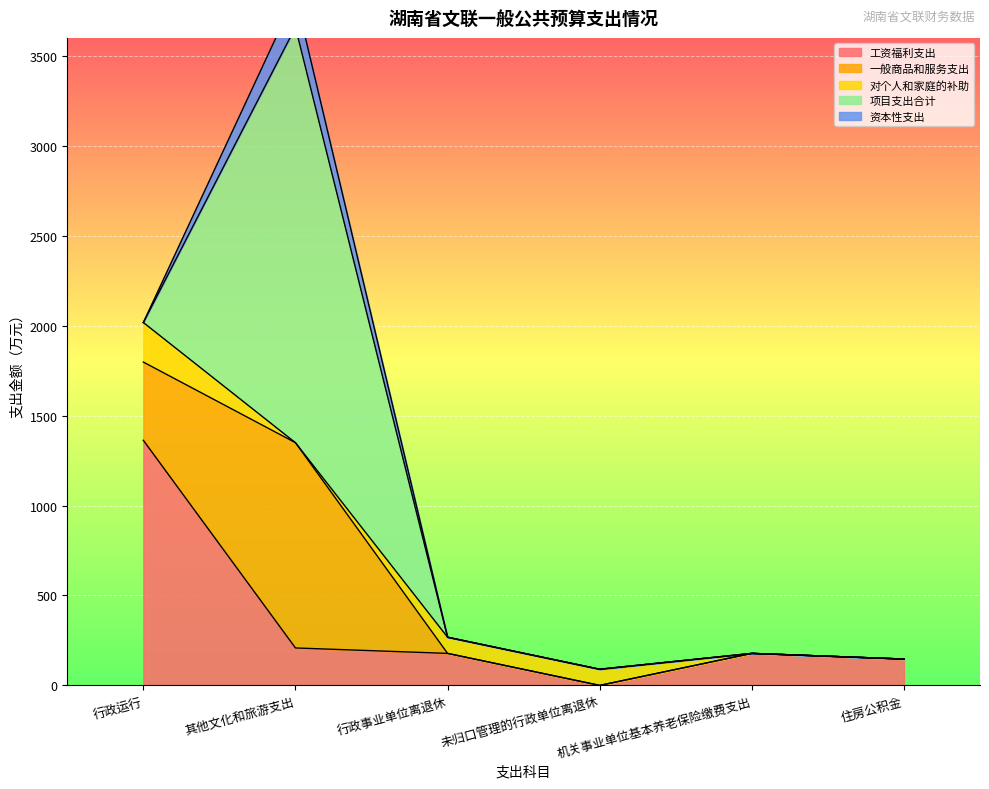

Rank the series at 其他文化和旅游支出 from lowest to highest value.

对个人和家庭的补助, 资本性支出, 工资福利支出, 一般商品和服务支出, 项目支出合计